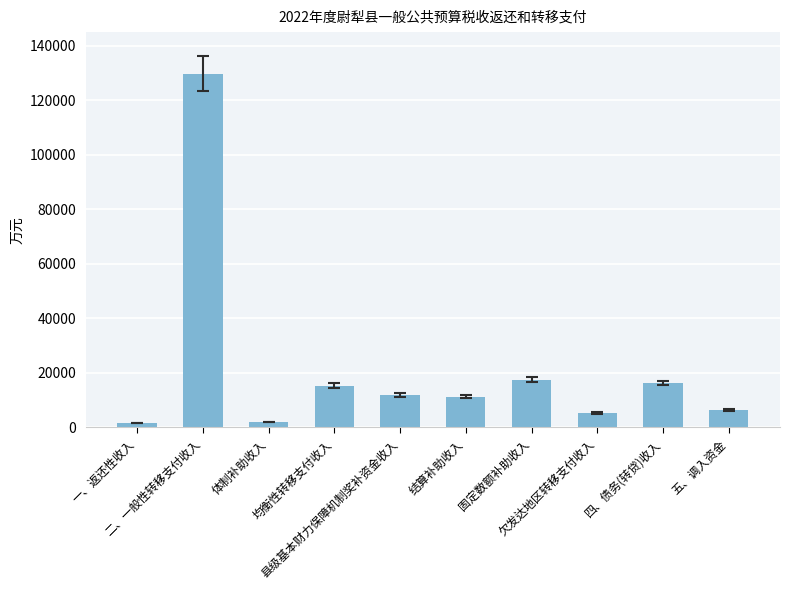

What is the minimum value shown in the chart?

1563